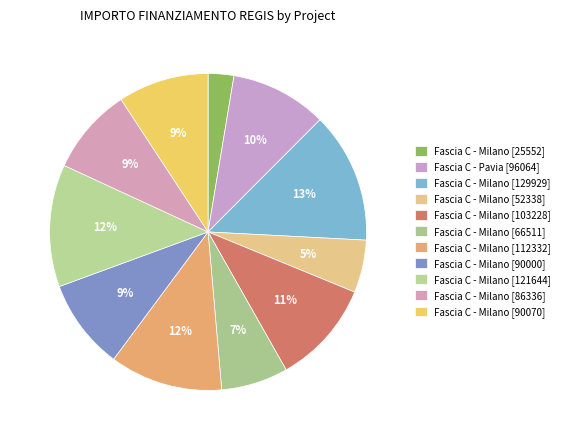

What percentage is NOT represented by Fascia C - Milano [129929]?

86.7%